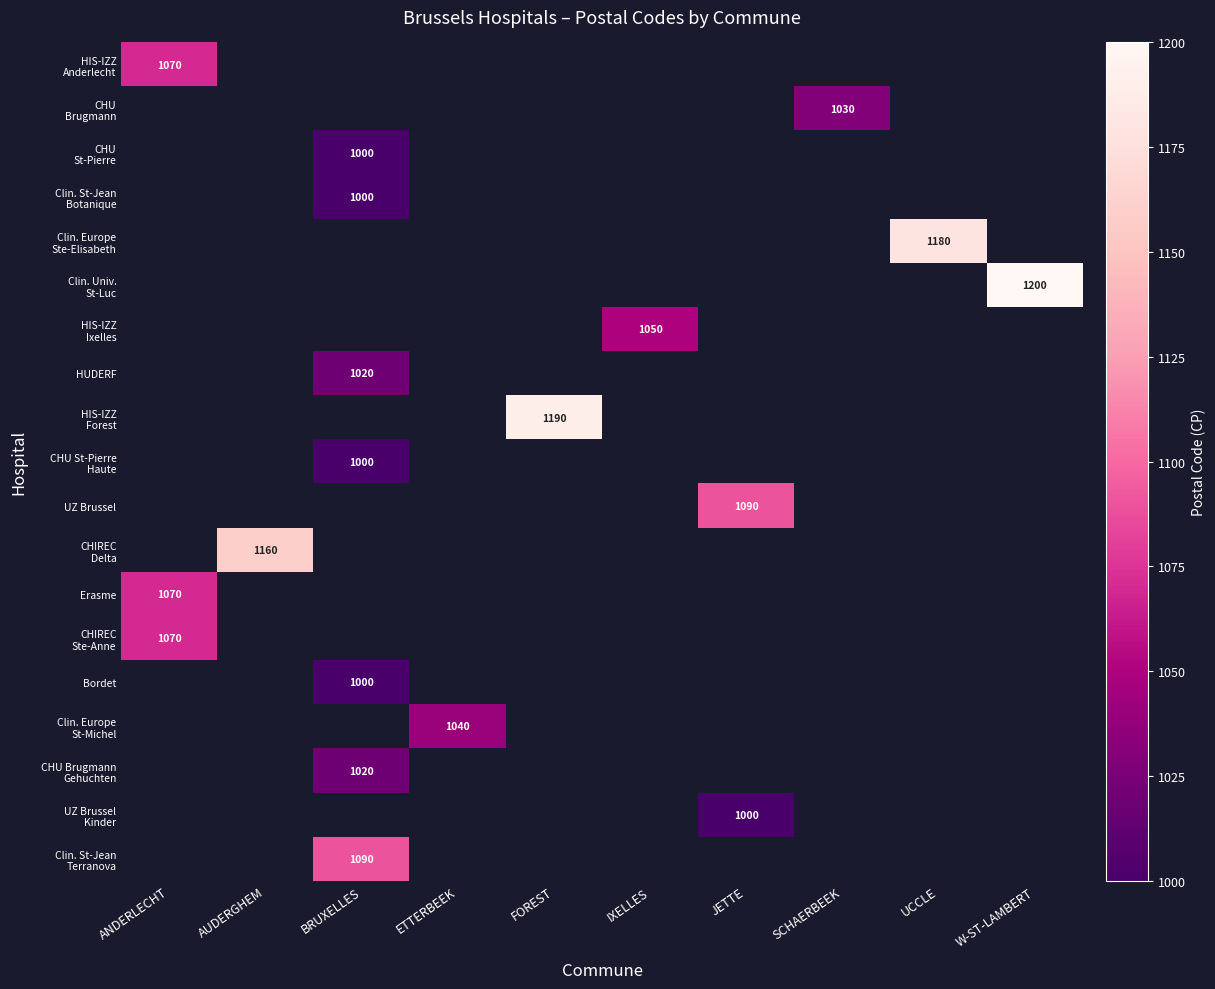

At how many categories does at least one series exceed 1004?

10